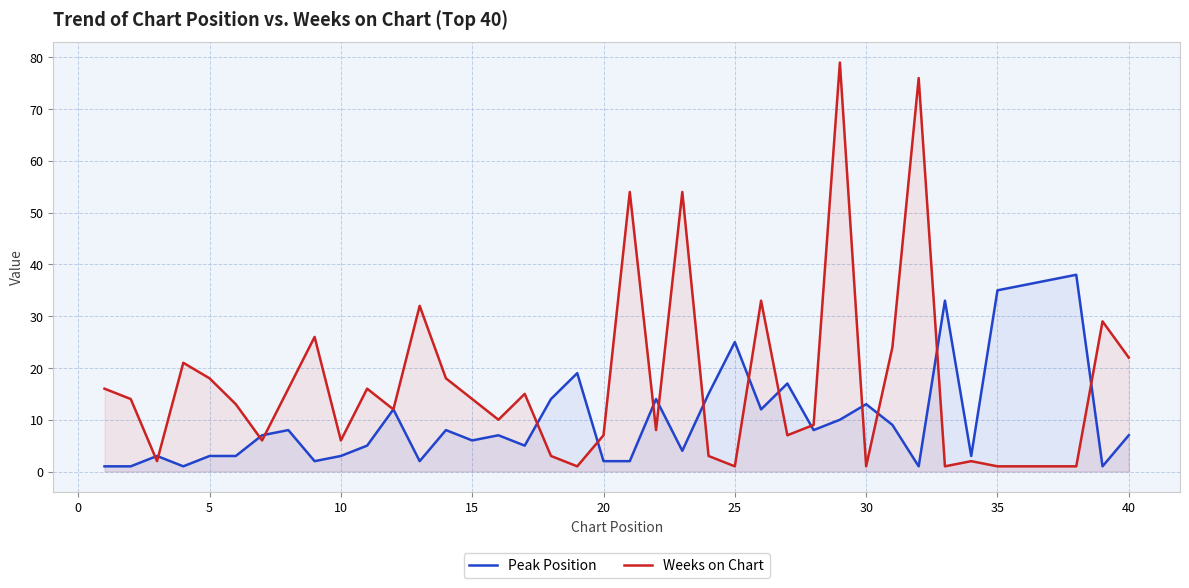

Rank the series by their average value, from lowest to highest.

Peak Position, Weeks on Chart